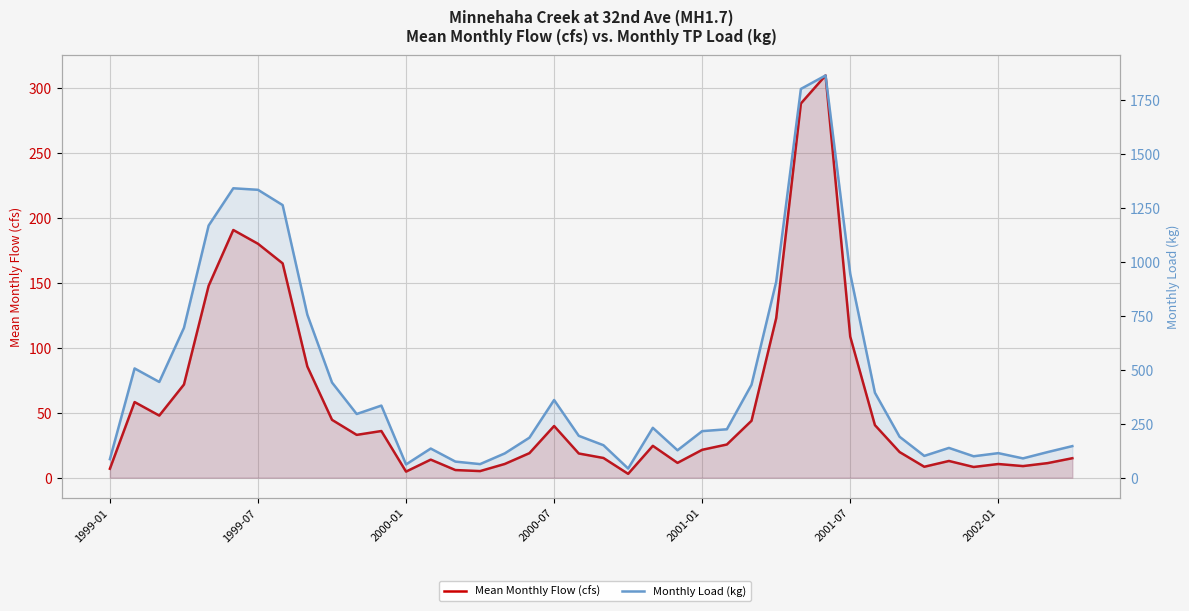

How many lines are shown in the chart?

2